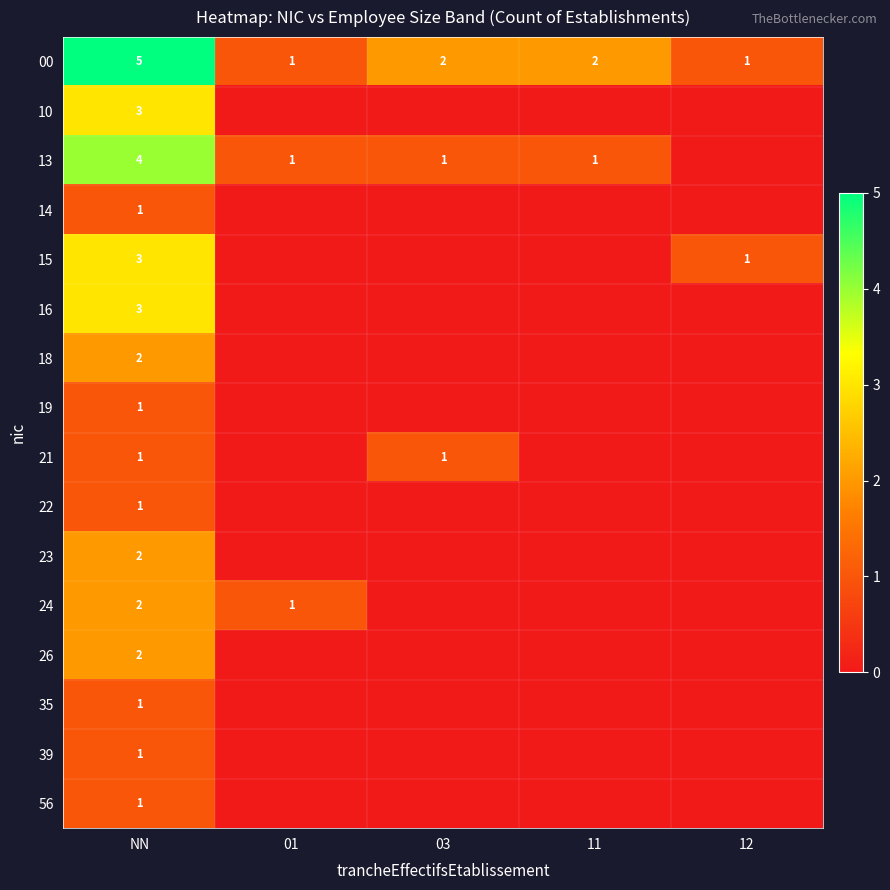

Which label corresponds to the smallest value in the chart?

01